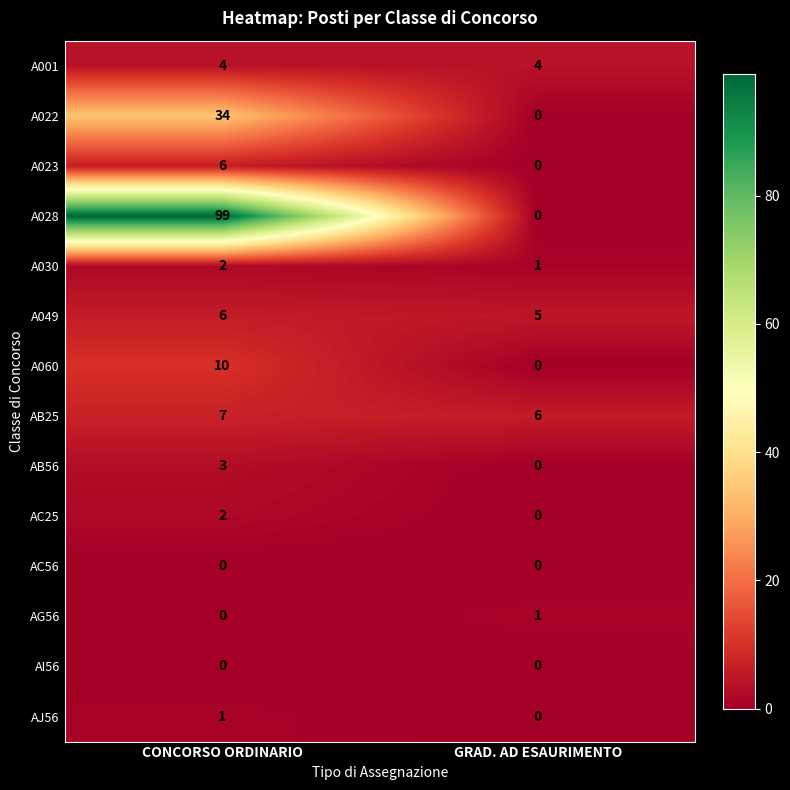

Rank the categories by AB56 value from lowest to highest.

GRAD. AD ESAURIMENTO, CONCORSO ORDINARIO